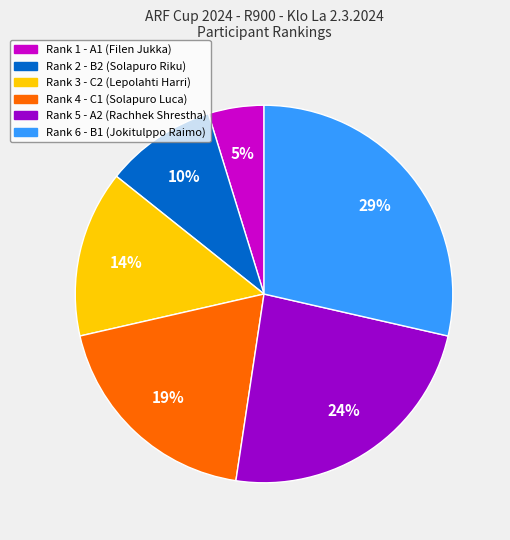

What is the smallest slice in the pie chart?

Rank 1 - A1 (Filen Jukka)